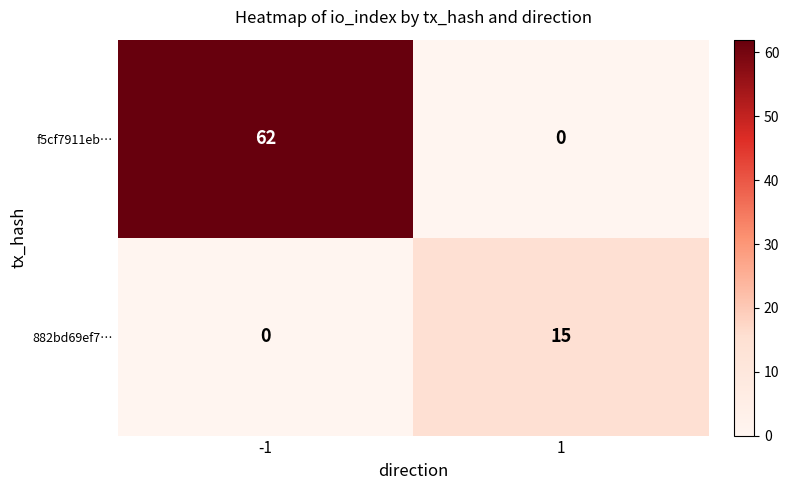

Rank the categories by f5cf7911eb… value from highest to lowest.

-1, 1